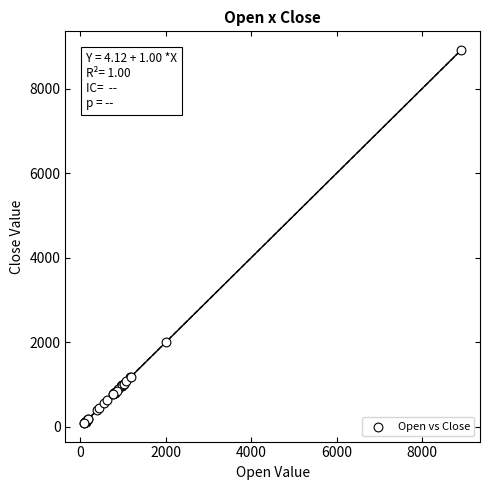

What Y value in the scatter plot is closest to 4497?

2010.0